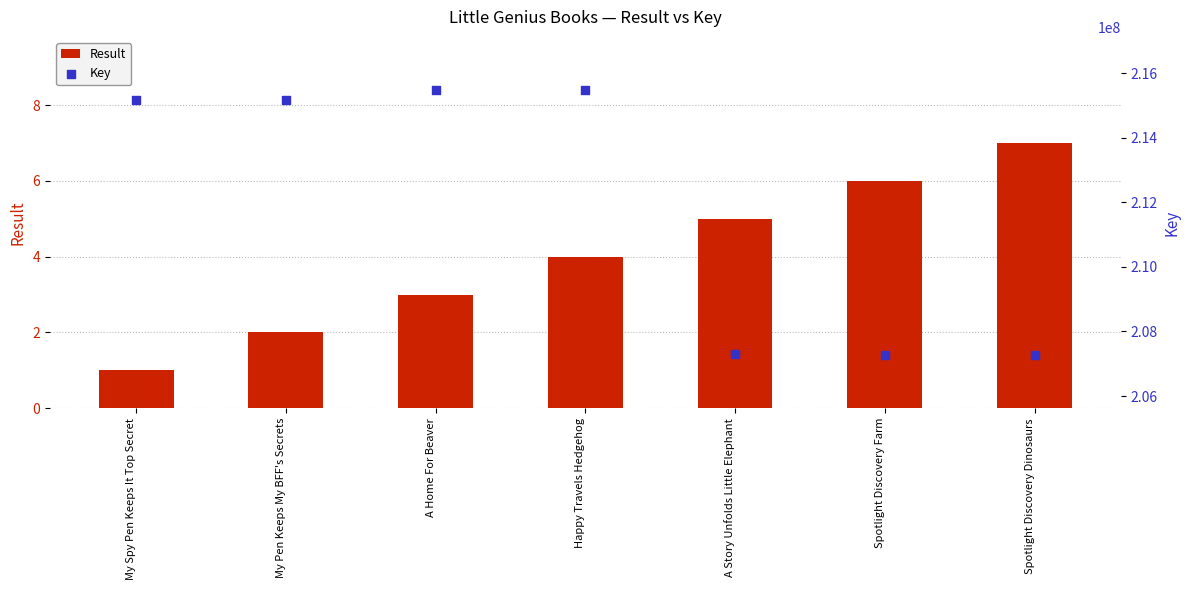

Which series reaches the minimum Y coordinate?

Result